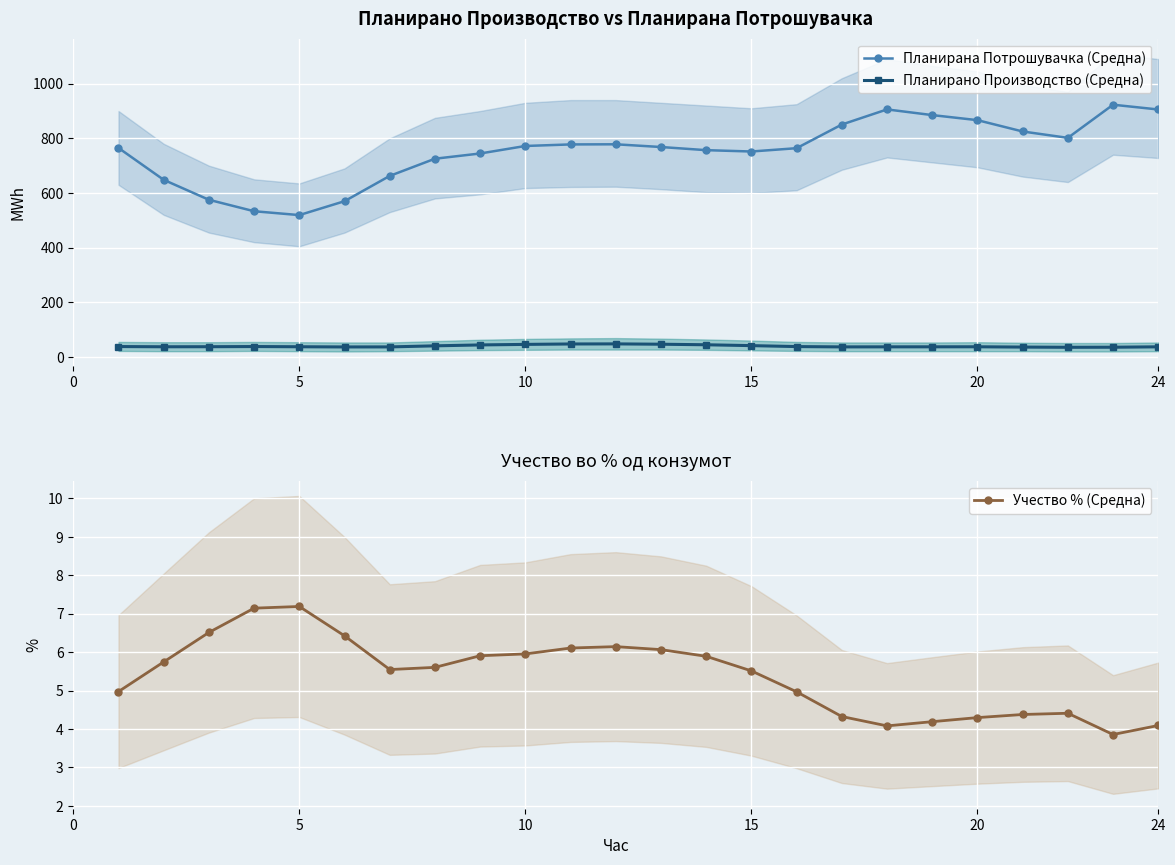

How many lines are shown in the chart?

3